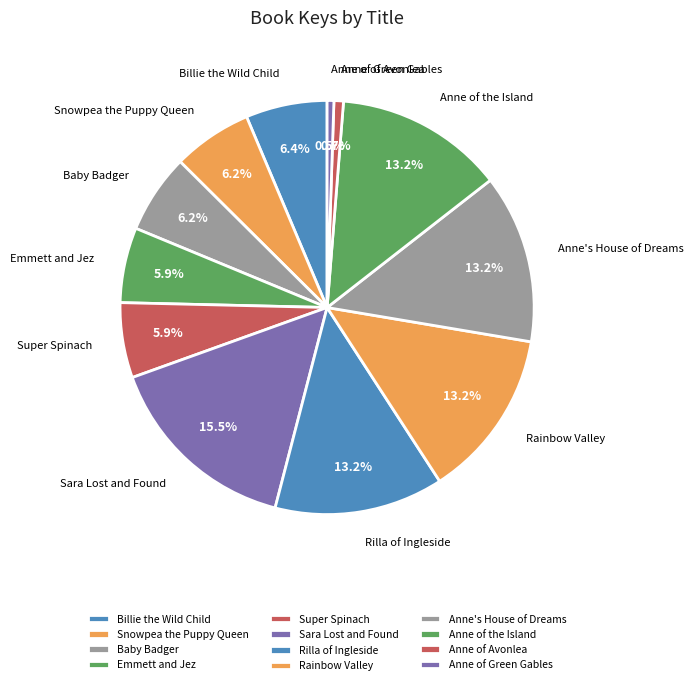

Do Rainbow Valley and Snowpea the Puppy Queen together represent more than half of the pie?

No